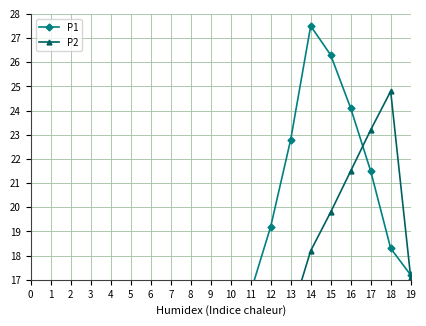

What is the minimum value shown in the chart?

3.3